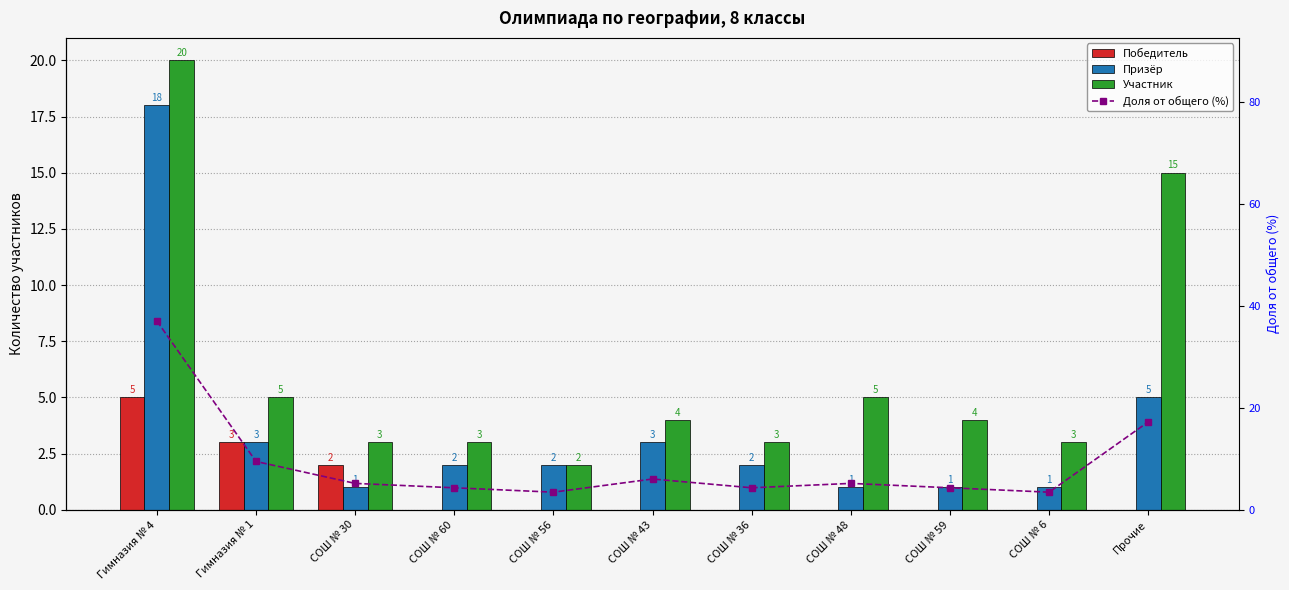

What is the maximum value shown in the chart?

37.1